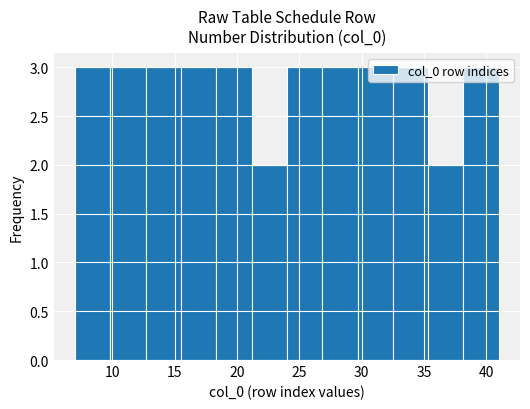

What is the height of the bar covering 35.5 to 38.0 on the x-axis? Neither the bar edges nor the heights are printed on the chart, so give them approximately, as read against the axes.

2